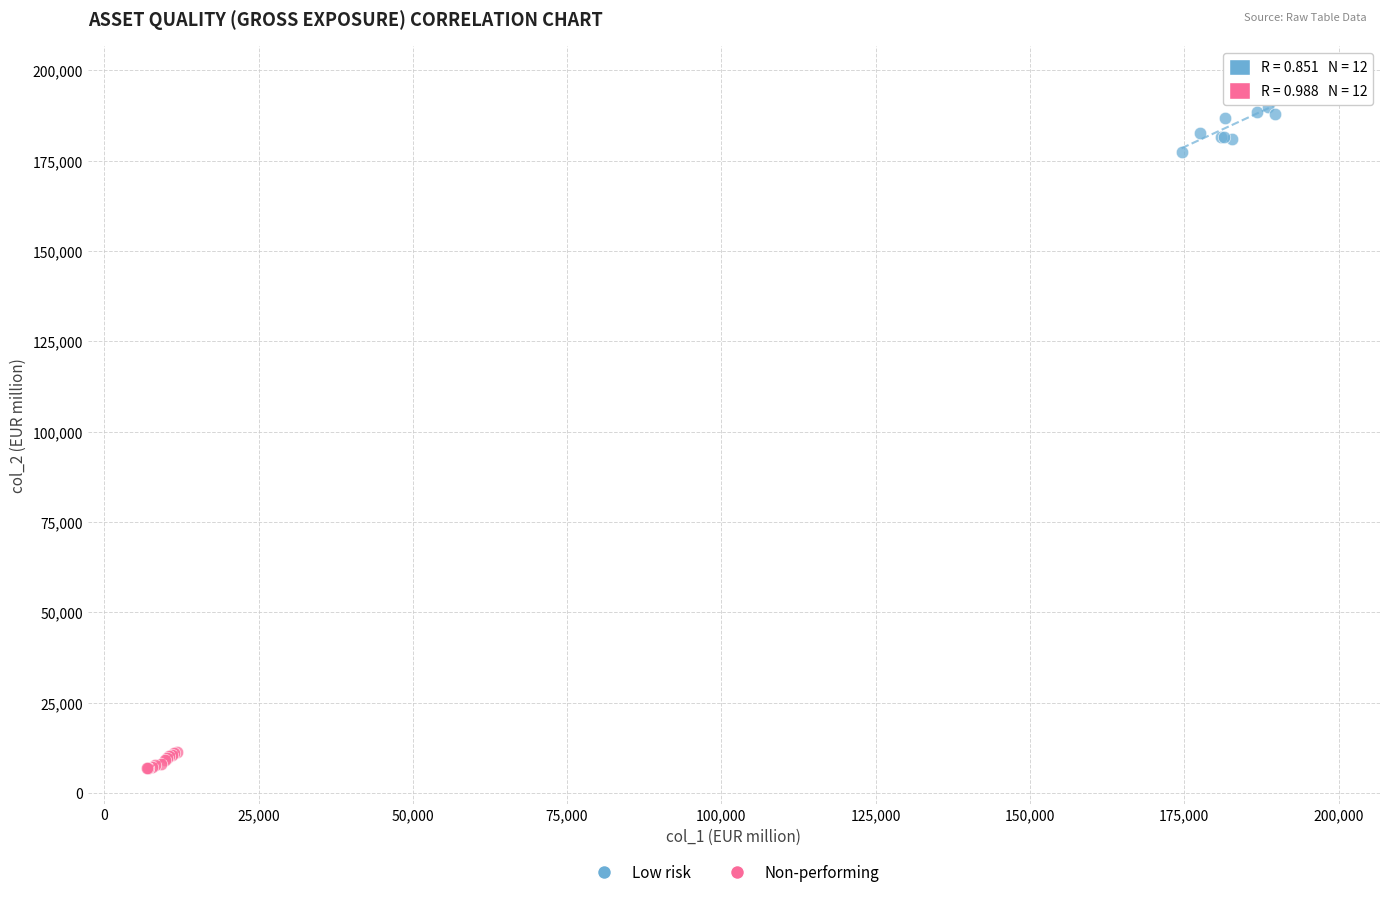

Which series reaches the minimum Y coordinate?

Non-performing